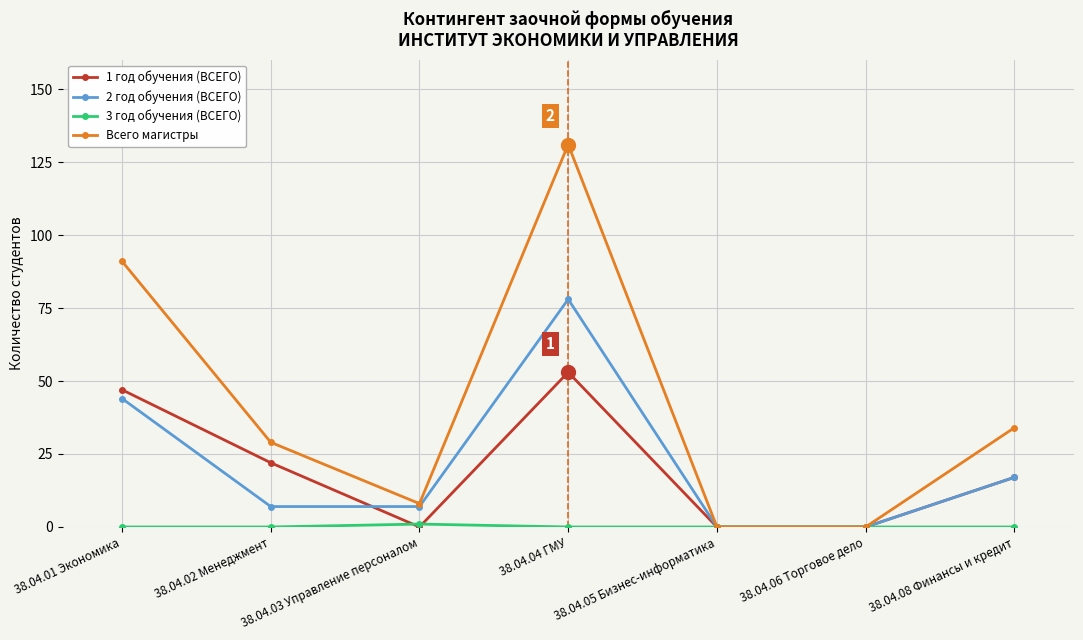

At which label is Всего магистры closest to 65?

38.04.01 Экономика